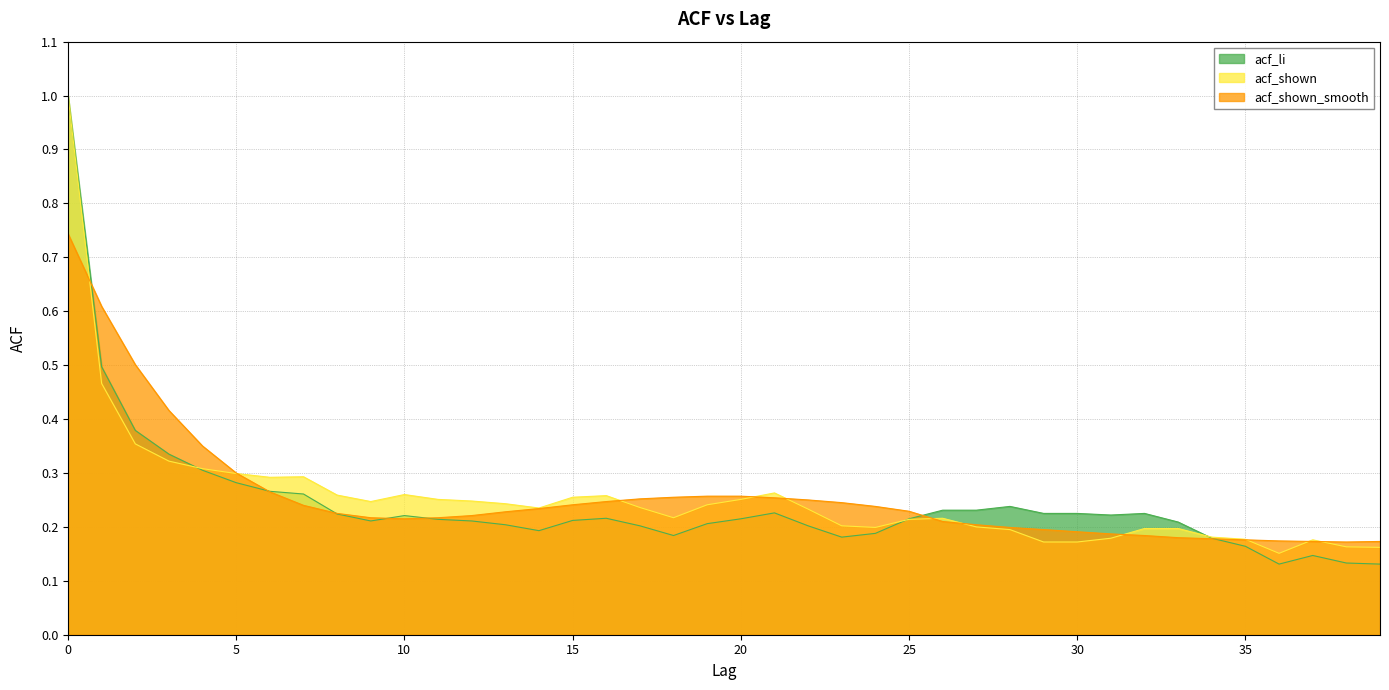

Where is the first local minimum for acf_shown?

6